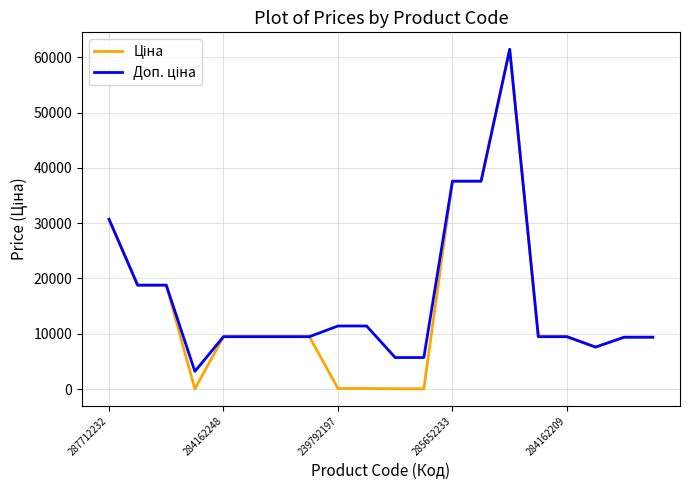

What is the greatest value displayed?

61434.3